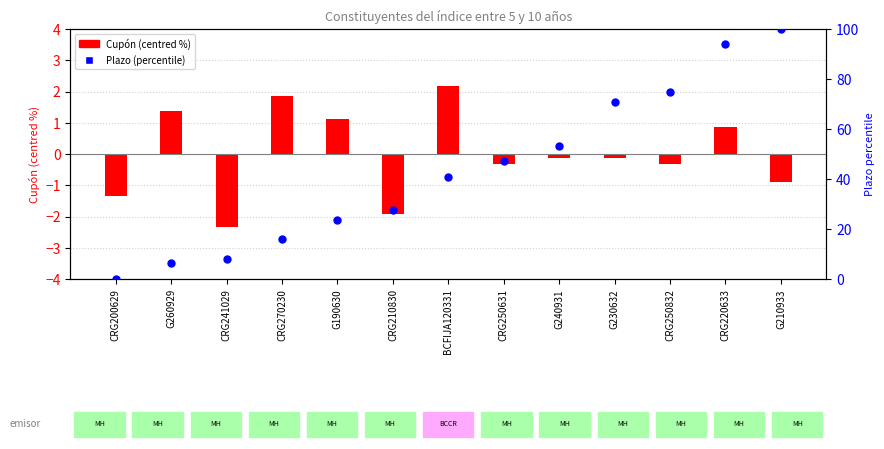

Is the value of Plazo (percentile) at CRG250631 greater than the value of Cupón (centred %) at BCFIJA120331?

Yes